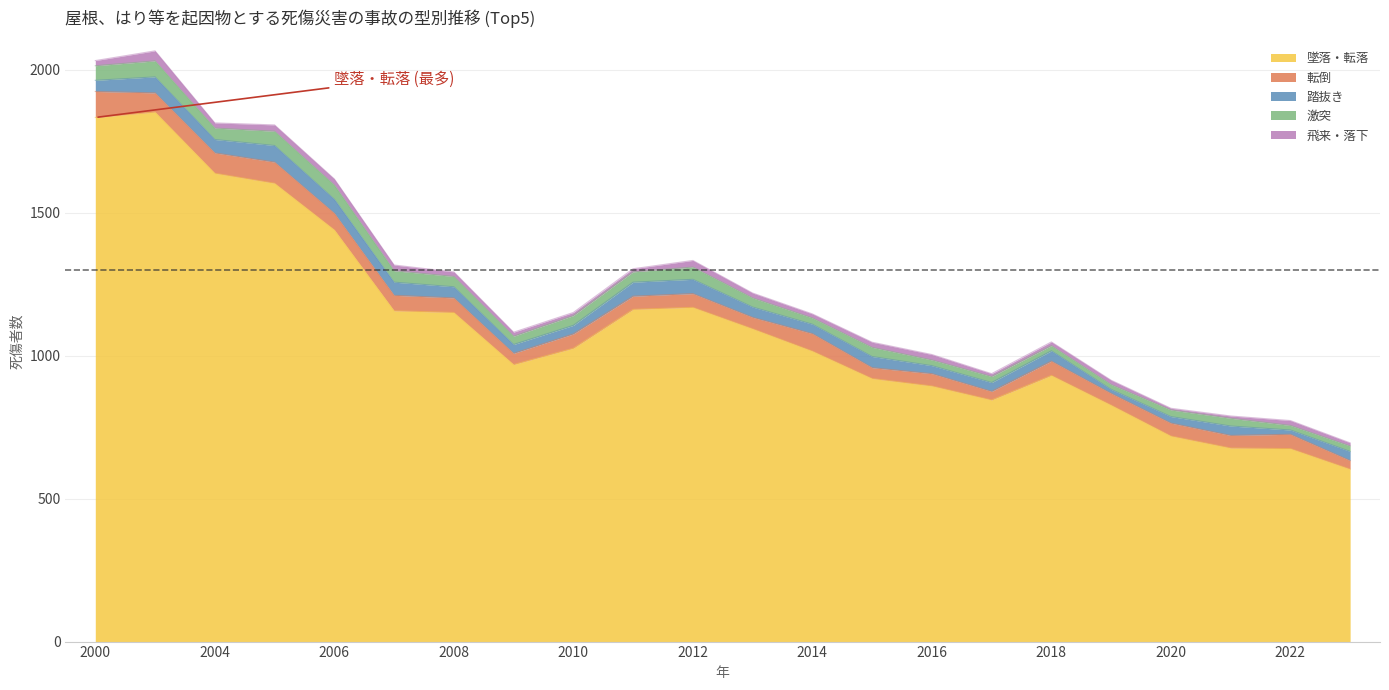

Which series has the largest total across all categories?

墜落・転落